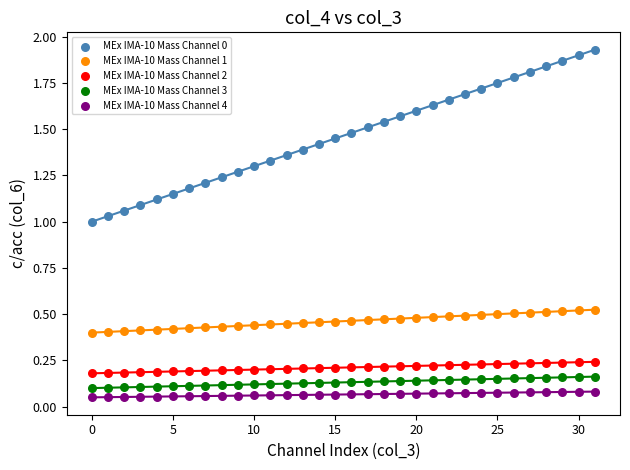

Which series reaches the maximum Y coordinate?

MEx IMA-10 Mass Channel 0